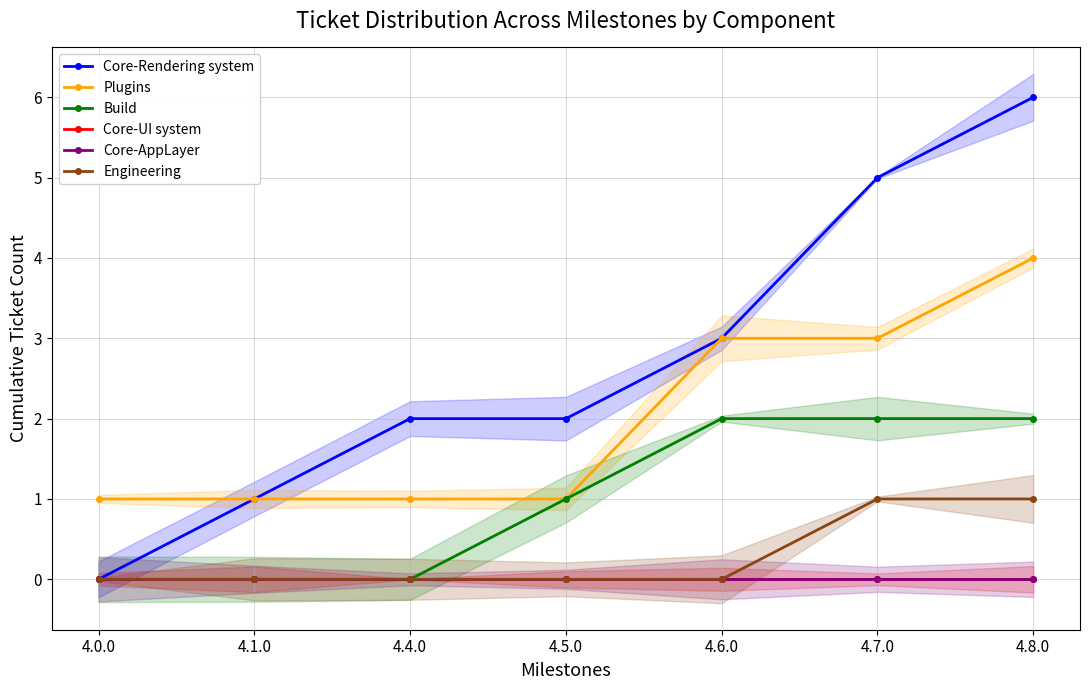

How many series are shown in this chart?

6